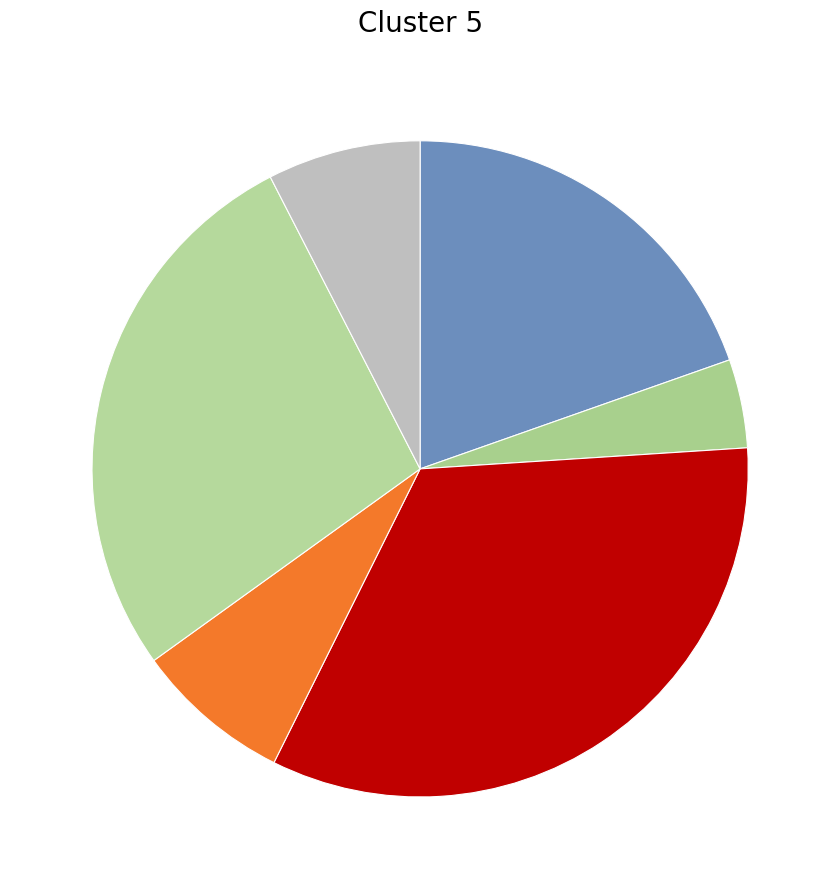

How many slices are in this pie chart?

6